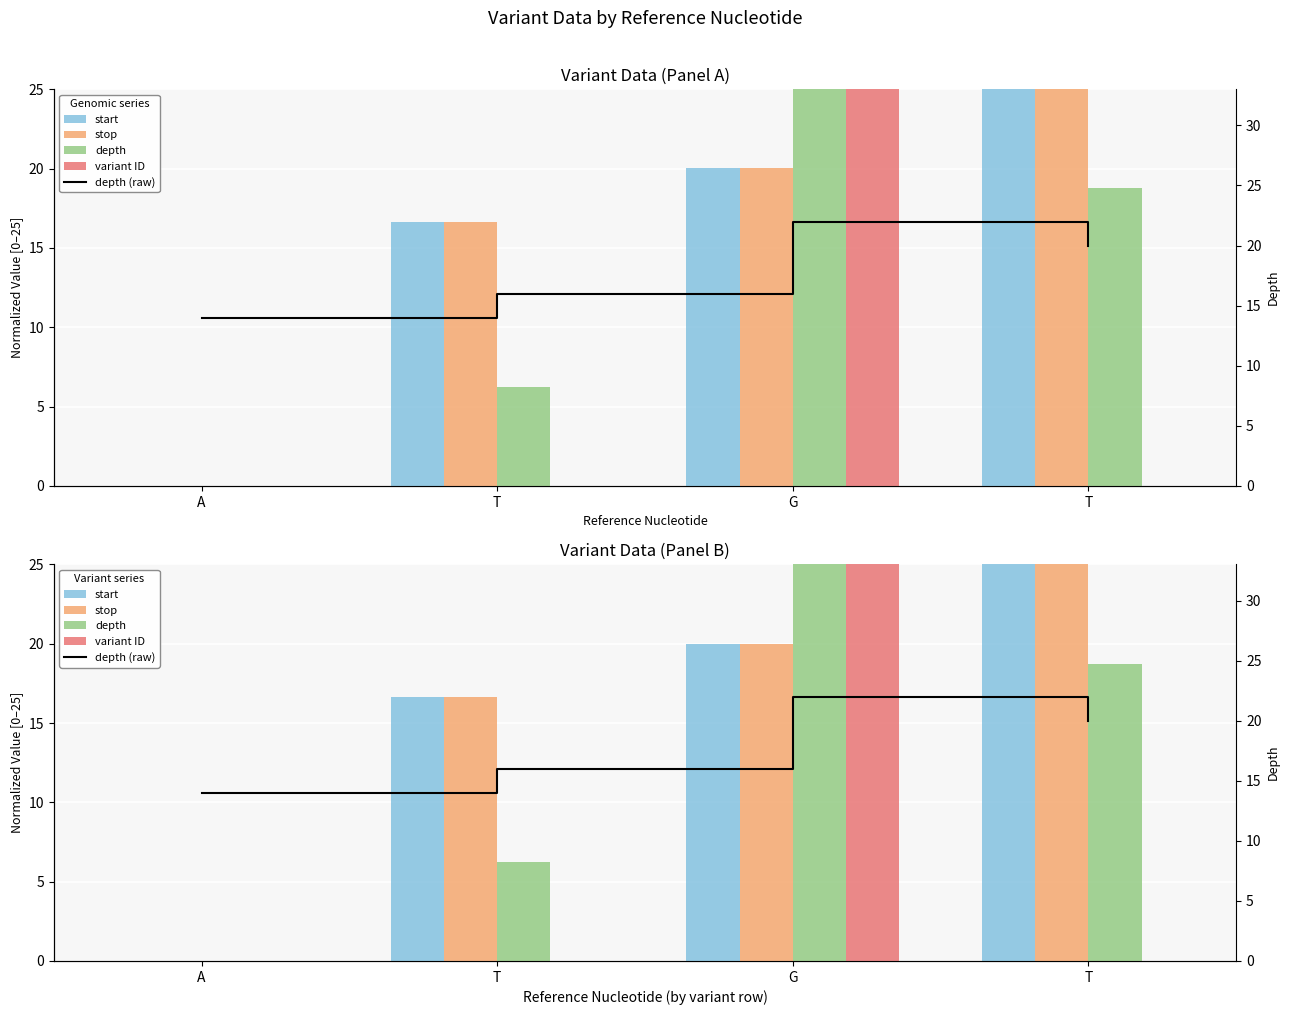

At how many categories does at least one series exceed 16?

3